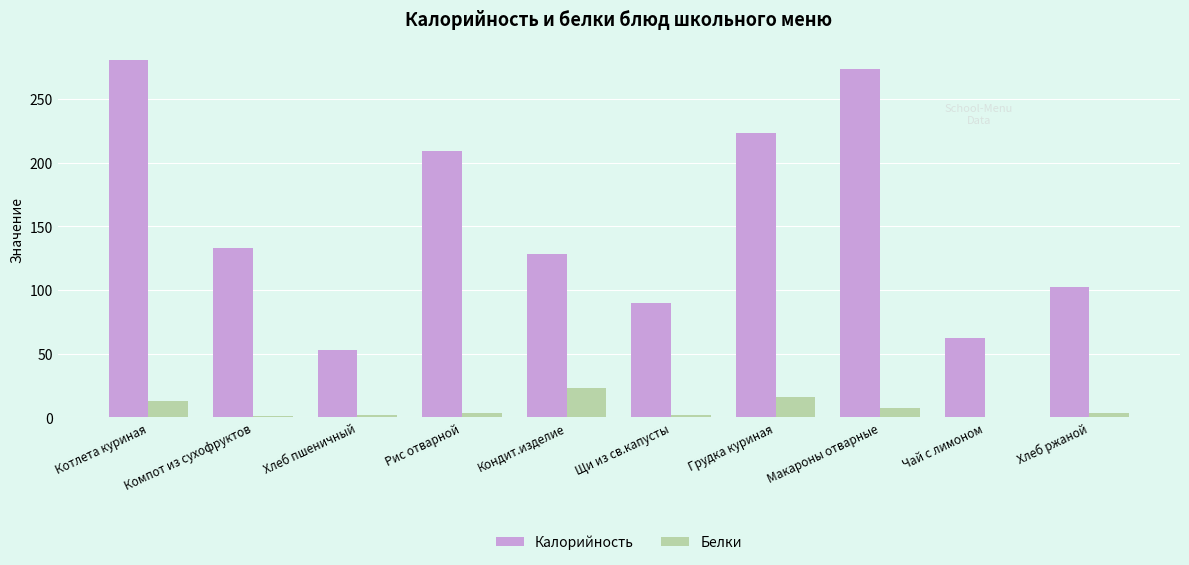

What is the average value of the Белки series?

7.0